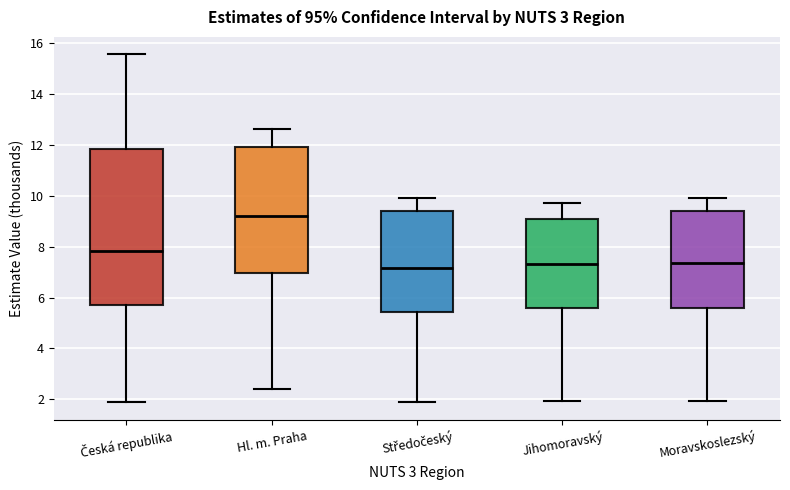

Reading left to right, read every box against the y-axis: the position of its median line, the range the box covers, and the ends of its whiskers. The values are not printed on the chart, so give them approximately, as read against the axis.

Česká republika: median 7.8, box 5.8 to 11.8, whiskers 2.0 to 15.6
Hl. m. Praha: median 9.2, box 7.0 to 12.0, whiskers 2.4 to 12.6
Středočeský: median 7.2, box 5.4 to 9.4, whiskers 1.8 to 9.8
Jihomoravský: median 7.4, box 5.6 to 9.0, whiskers 2.0 to 9.8
Moravskoslezský: median 7.4, box 5.6 to 9.4, whiskers 2.0 to 10.0